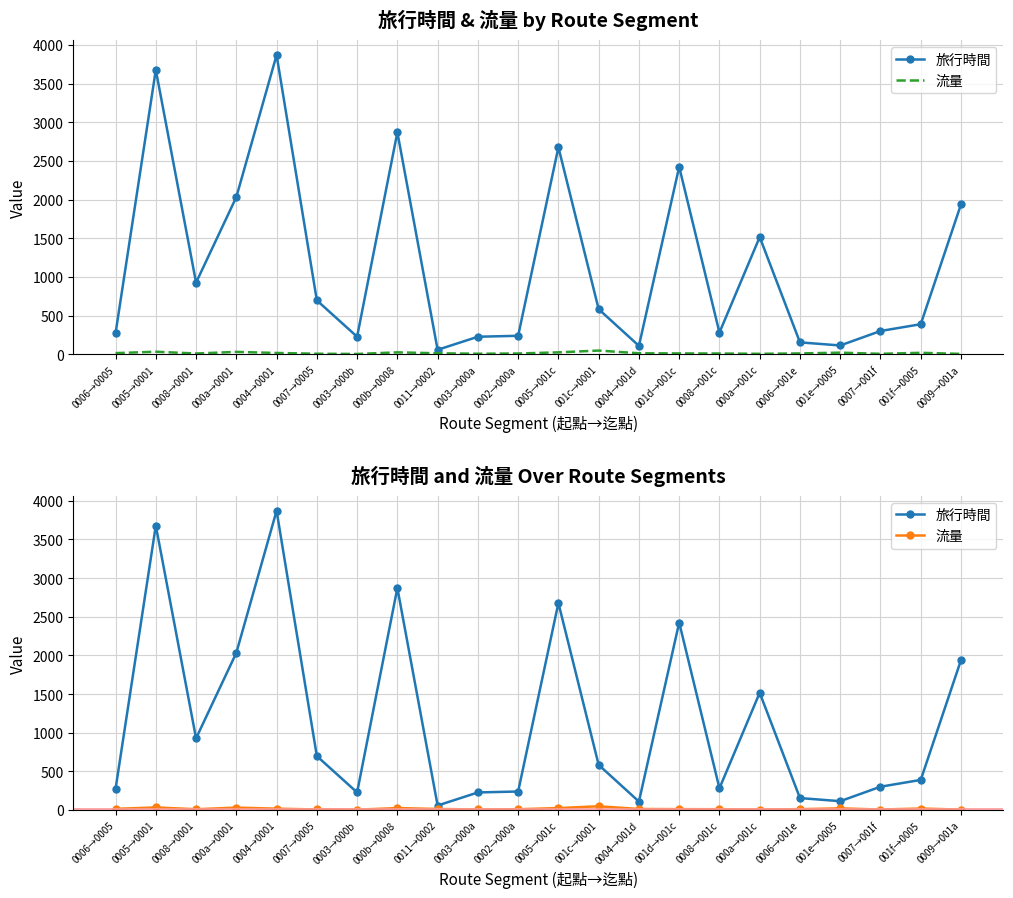

What is the label of the 10th point from the left?

0003→000a